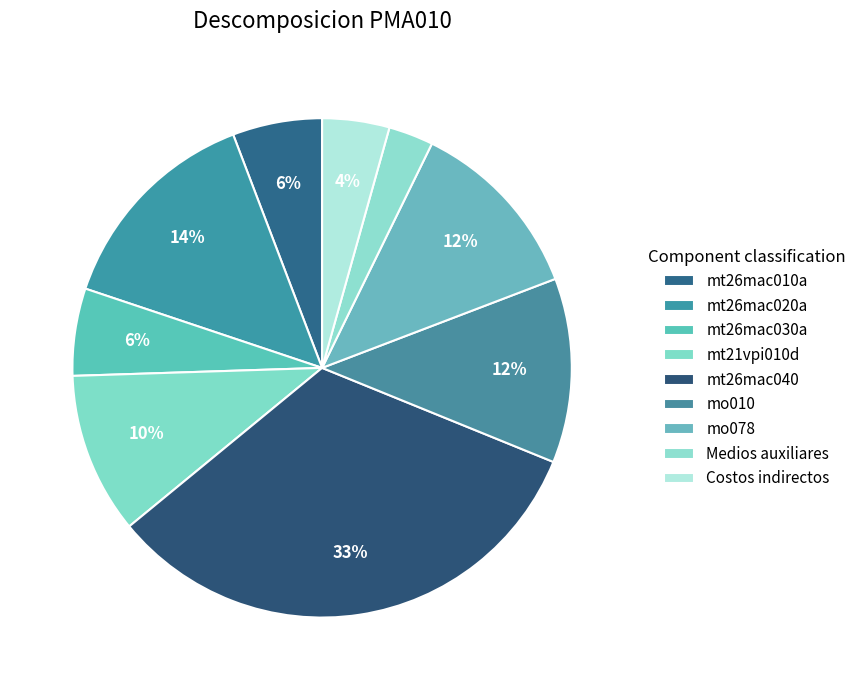

What percentage is the Costos indirectos slice, to the nearest percent?

4%